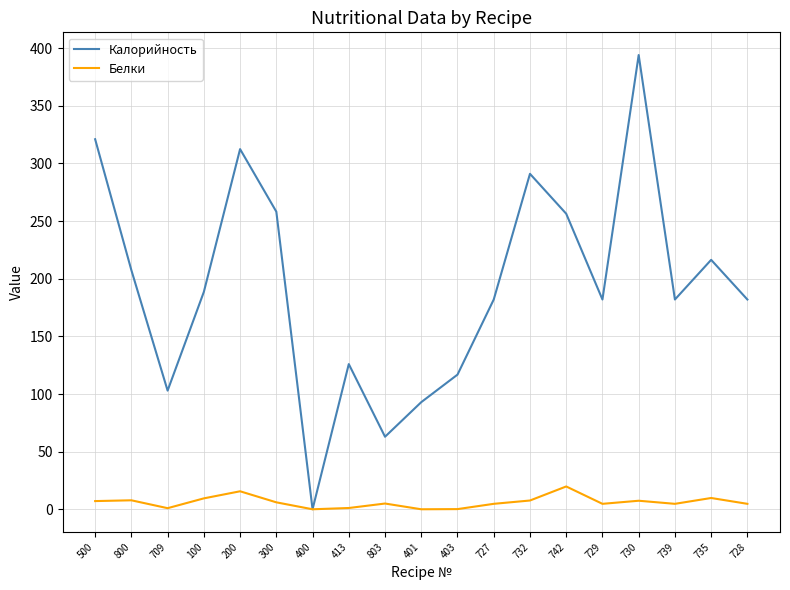

What is the maximum value for Белки?

19.9